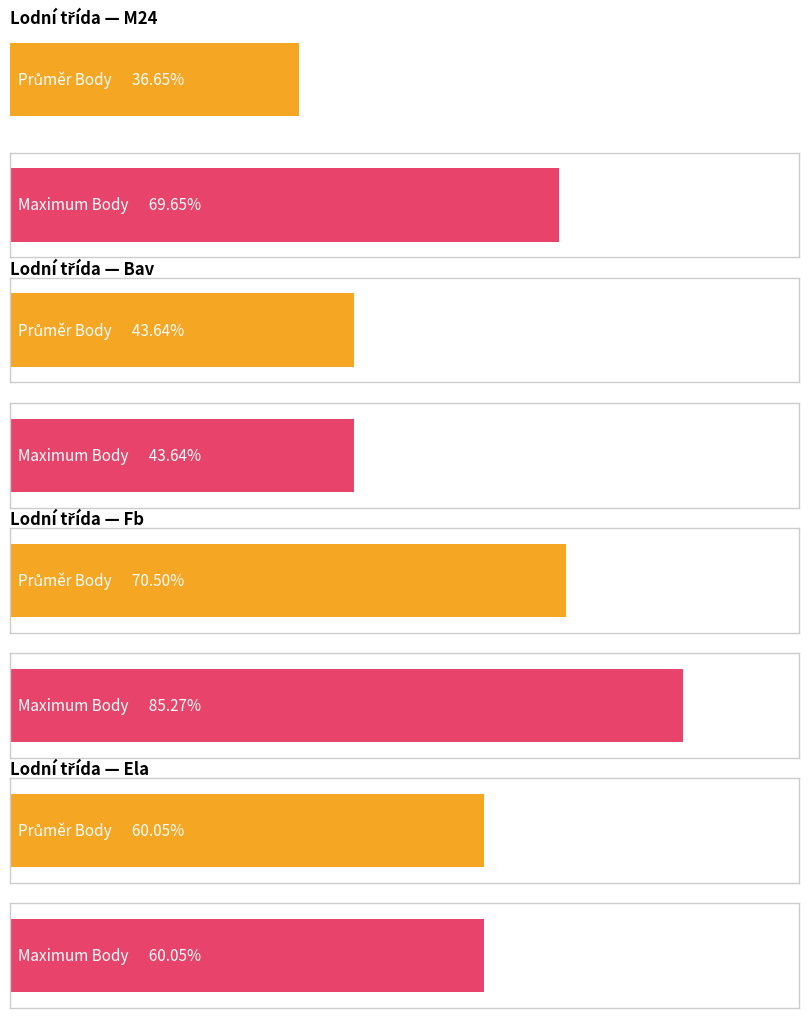

Which has a higher value, M24 or Bav?

Bav